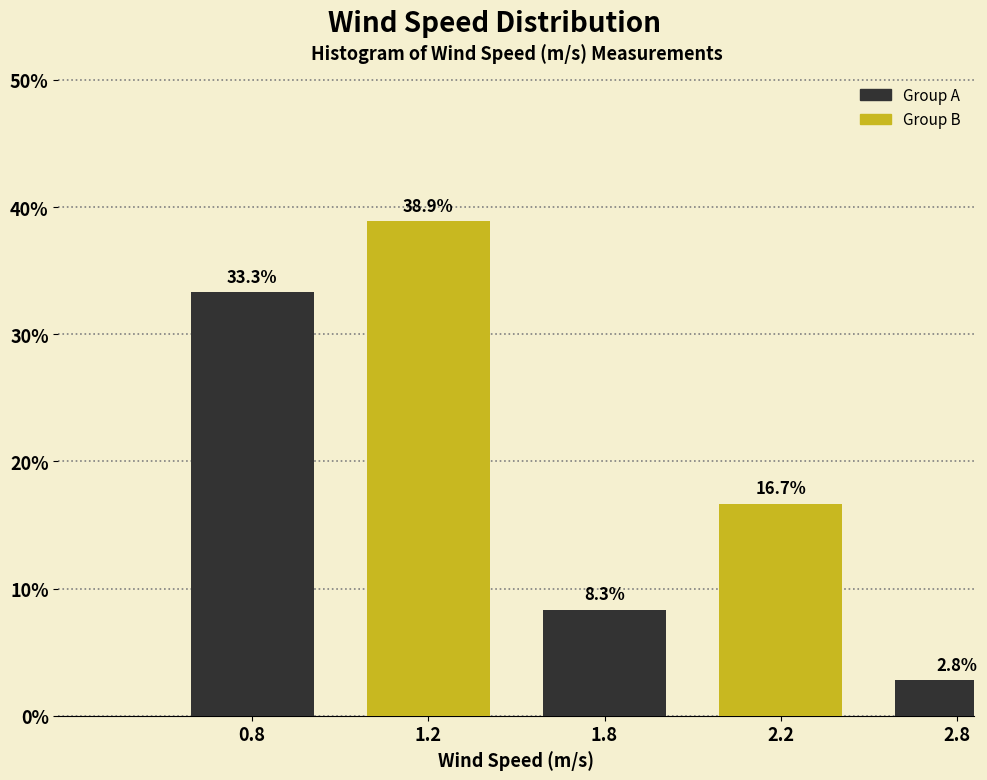

Reading left to right, list all the values displayed in this chart.

33.3	38.9	8.3	16.7	2.8